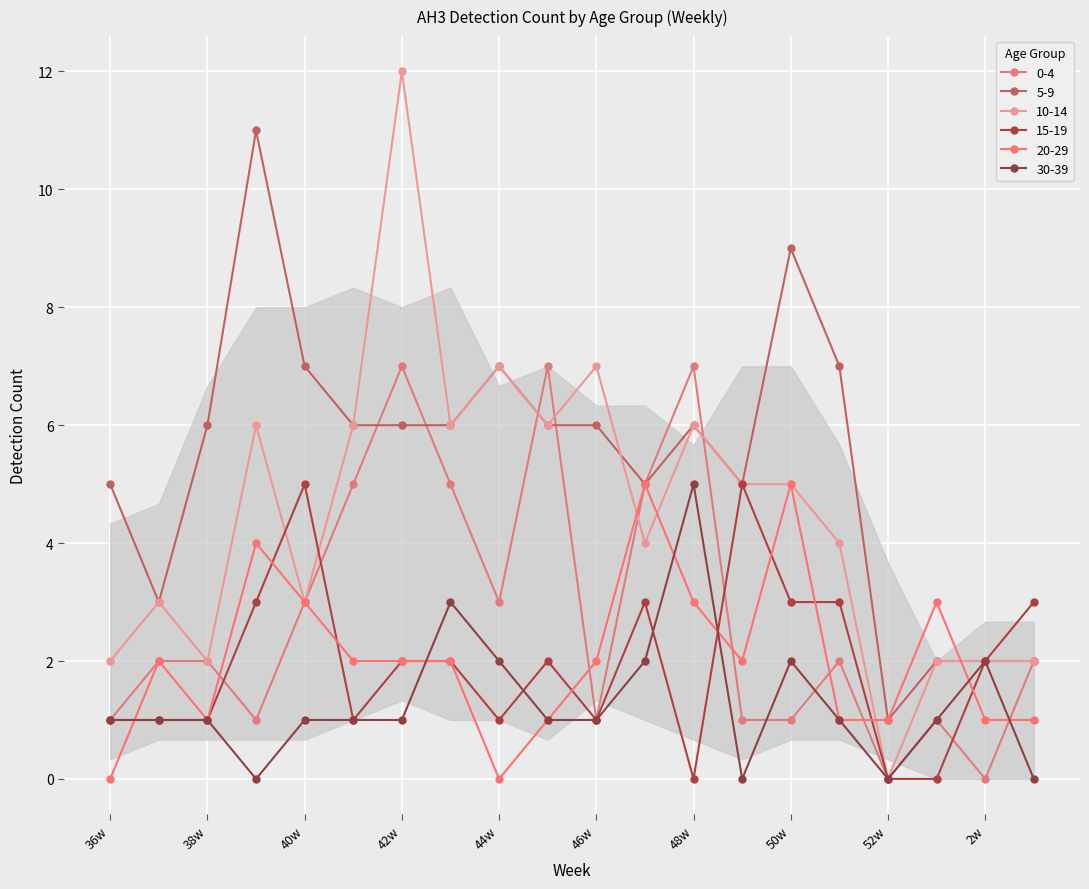

What is the greatest value displayed?

12